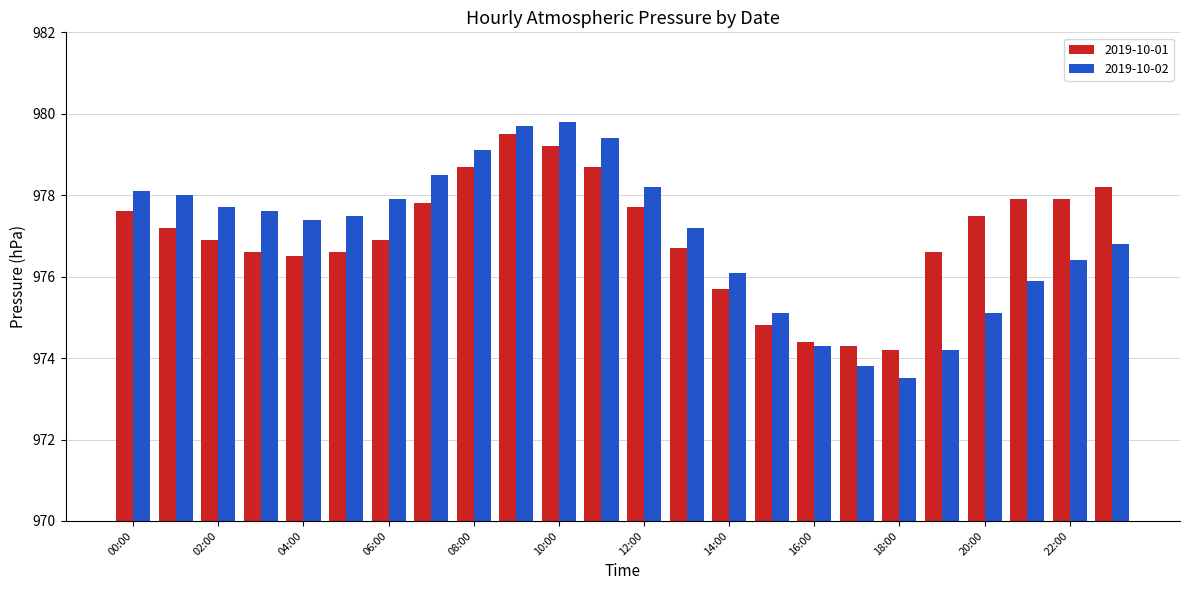

At how many categories does at least one series exceed 973?

24